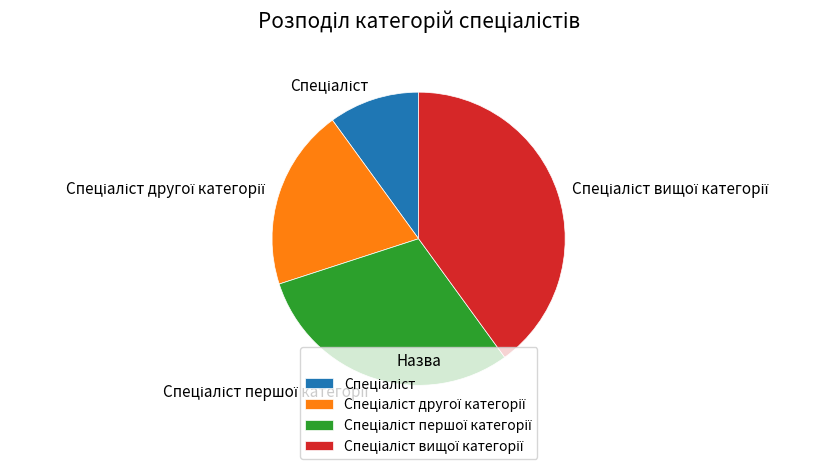

Does any single category account for the majority?

No